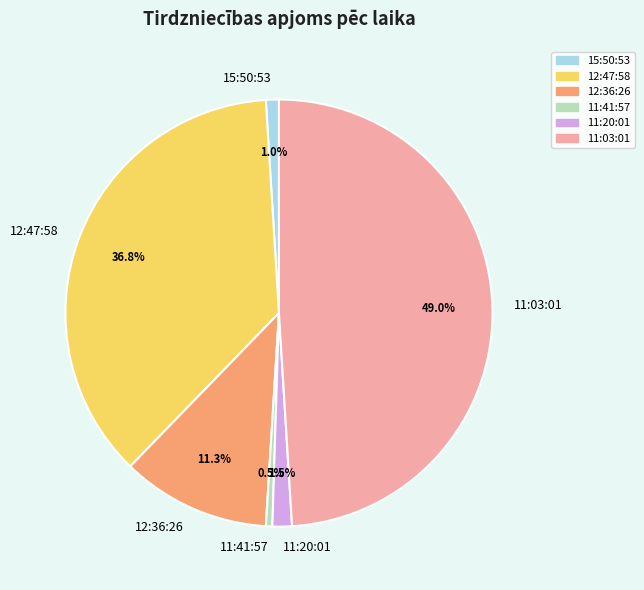

To the nearest percent, what portion does 11:03:01 represent?

49%